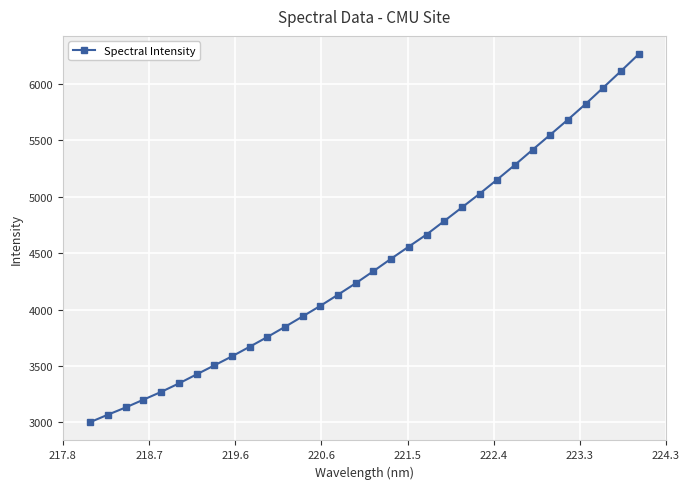

How many data points are less than 4340?

16